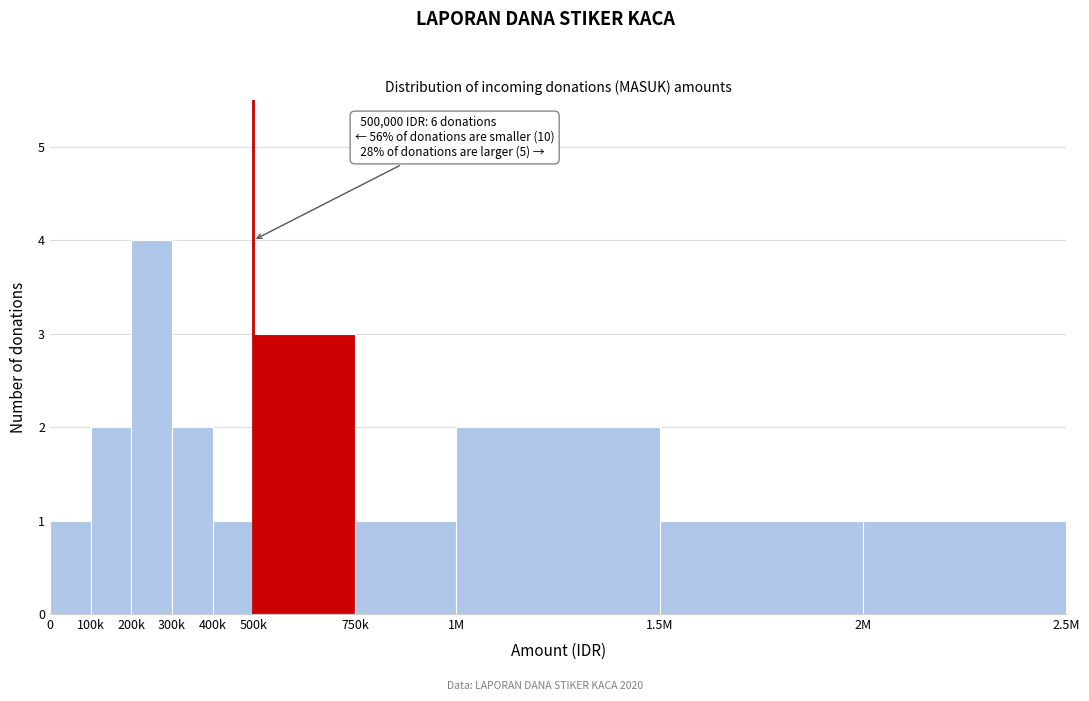

Reading right to left, extract all data points from this chart.

2M=1	1.5M=1	1M=2	750k=1	500k=3	400k=1	300k=2	200k=4	100k=2	0=1